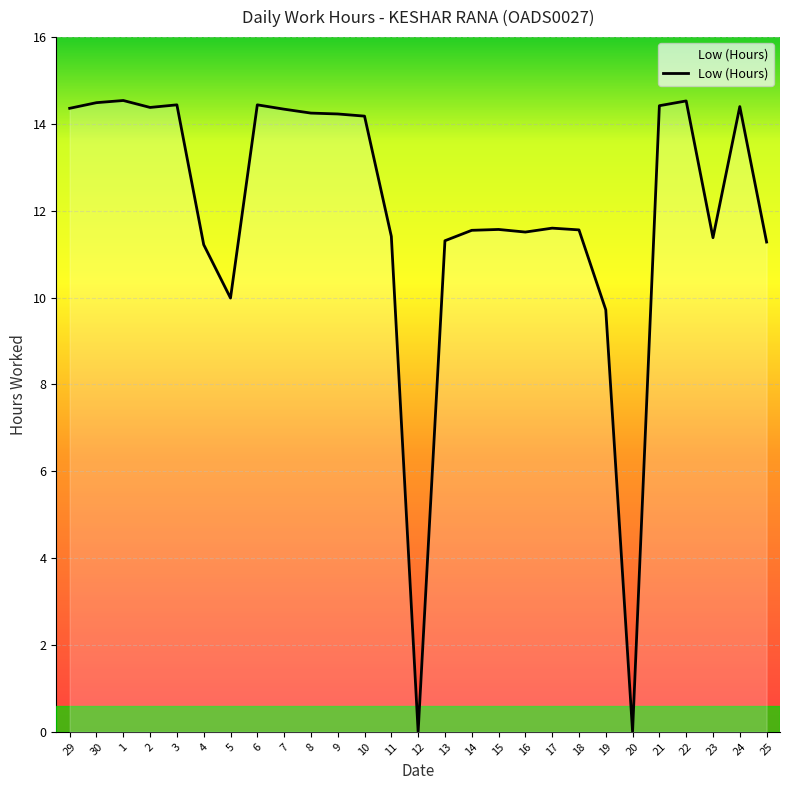

What is the difference between the values at 17 and 29?

2.8